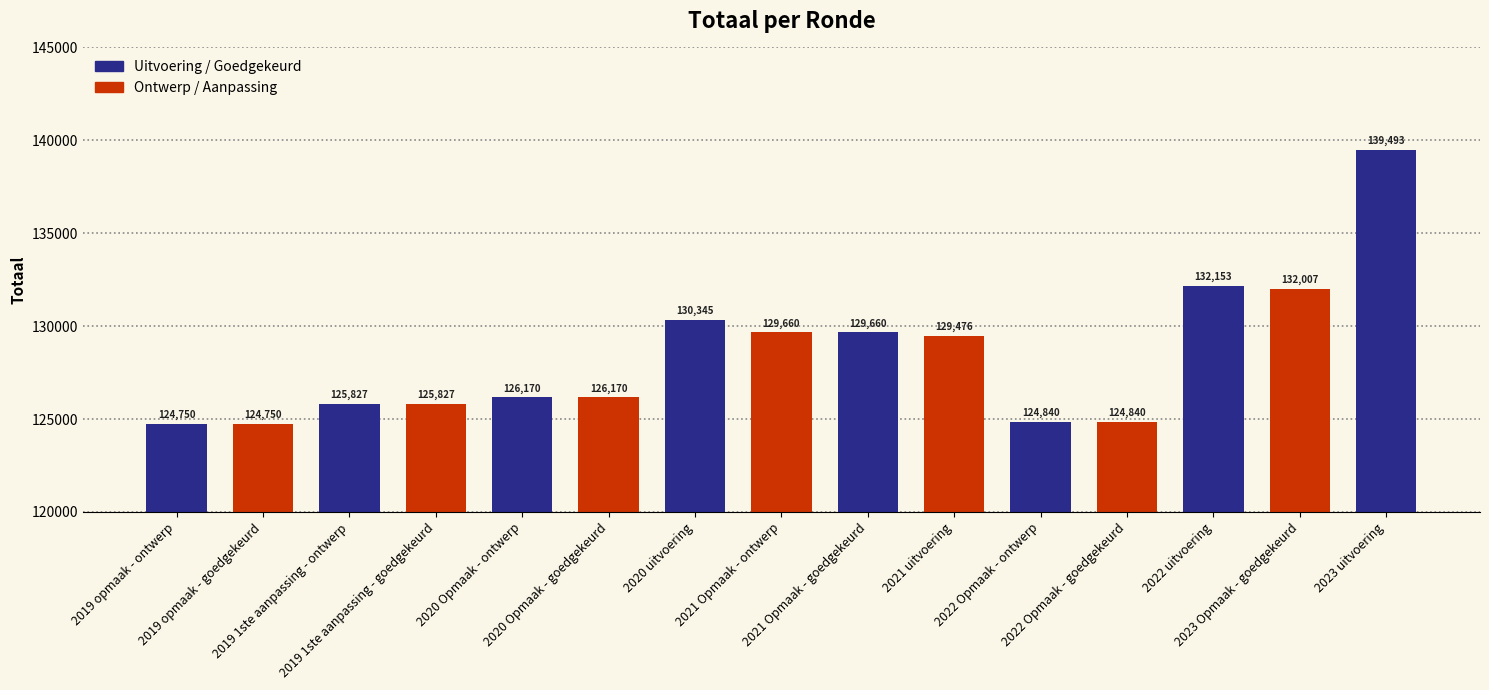

What is the value of the 7th bar from the left?

130345